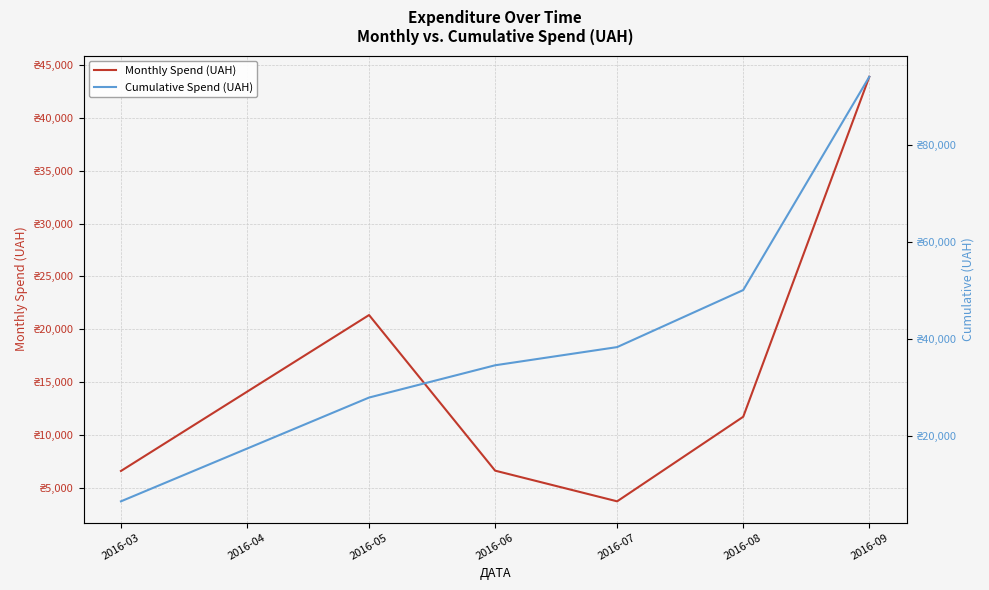

Where is the first local maximum for Monthly Spend (UAH)?

2016-05